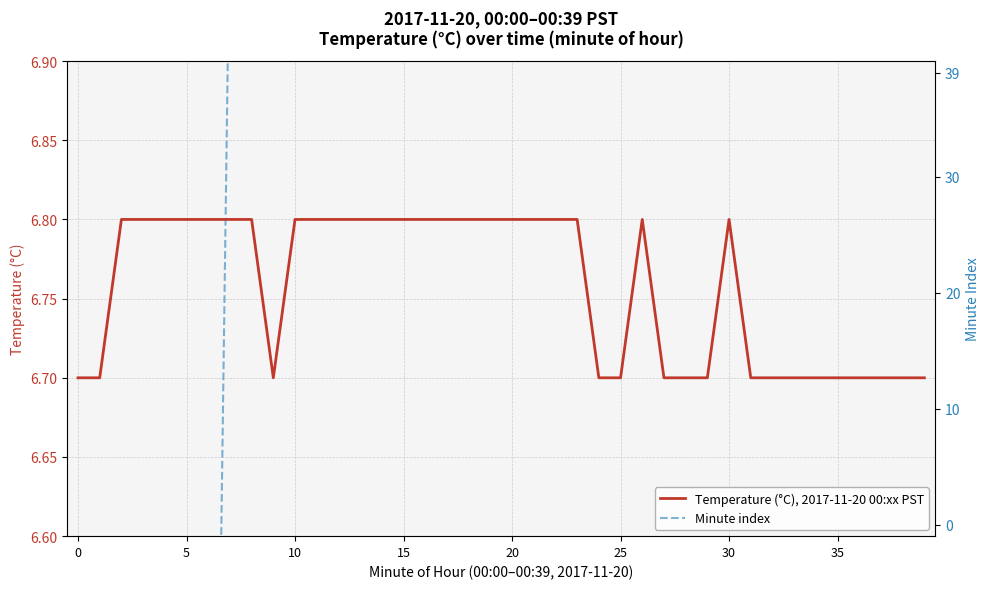

What is the spread (max minus min) of values at 23?

16.2